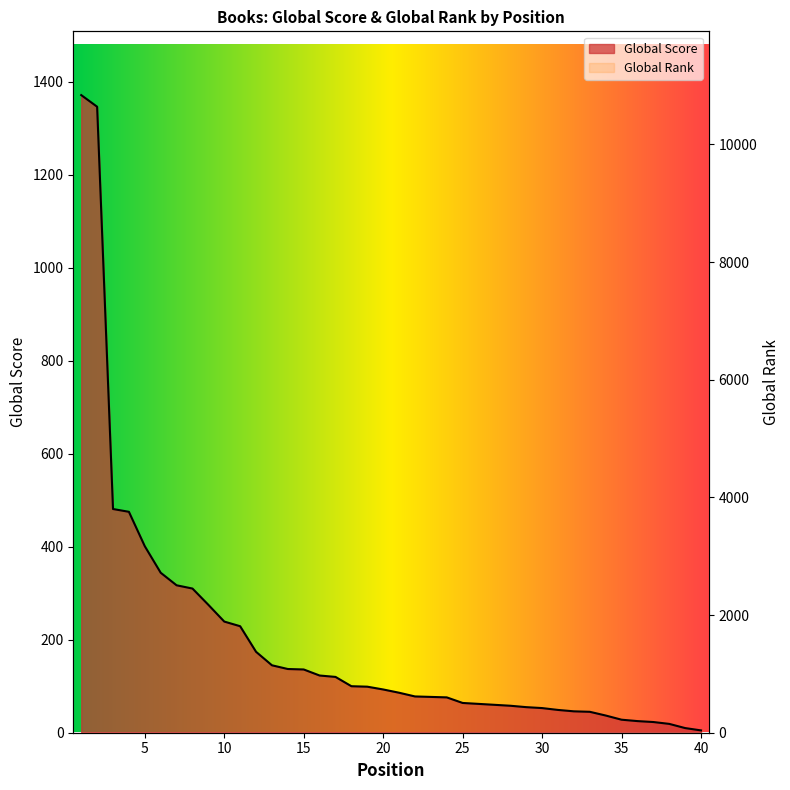

How many values in the Global Score series are below 93?

20